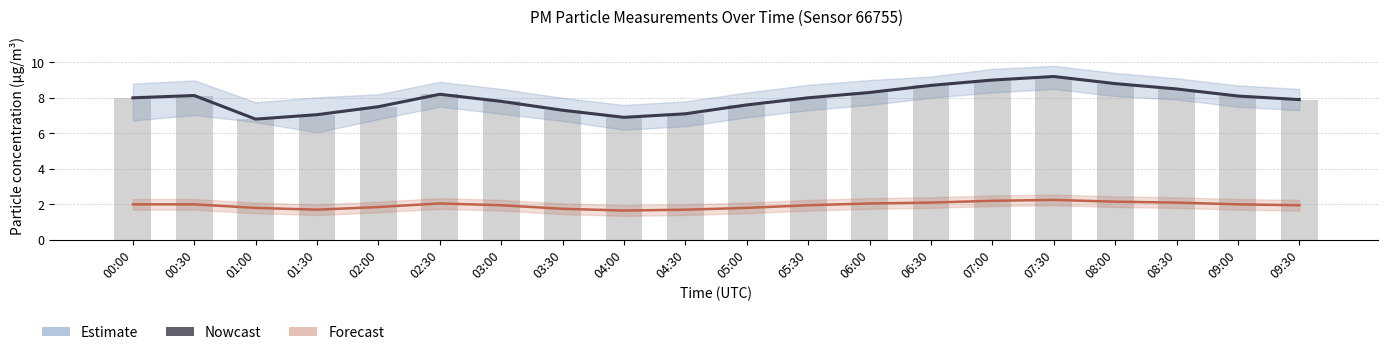

What is the total value across all series at 08:00?

11.0